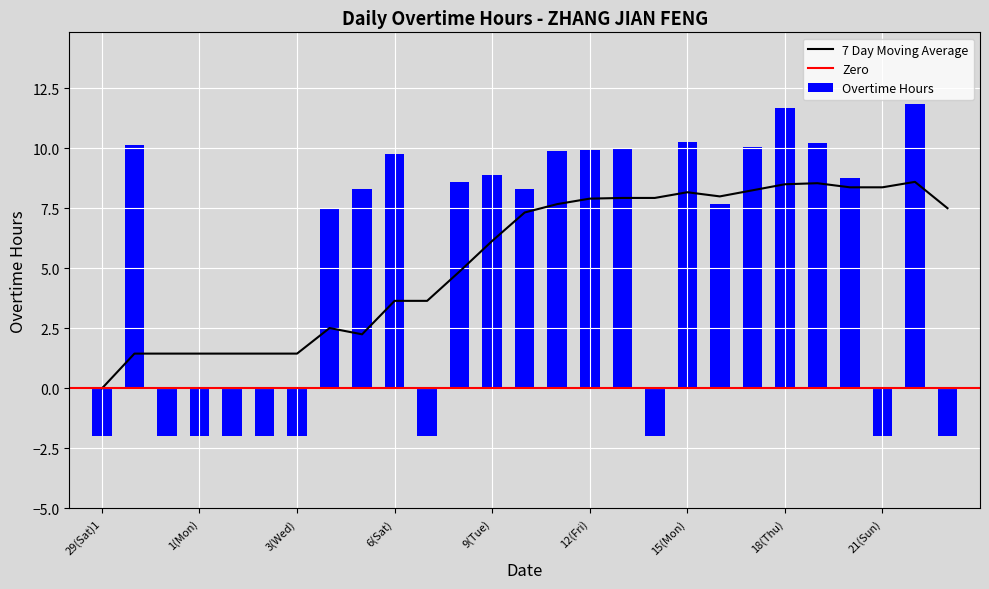

How many values in the Overtime Hours series exceed 8?

15